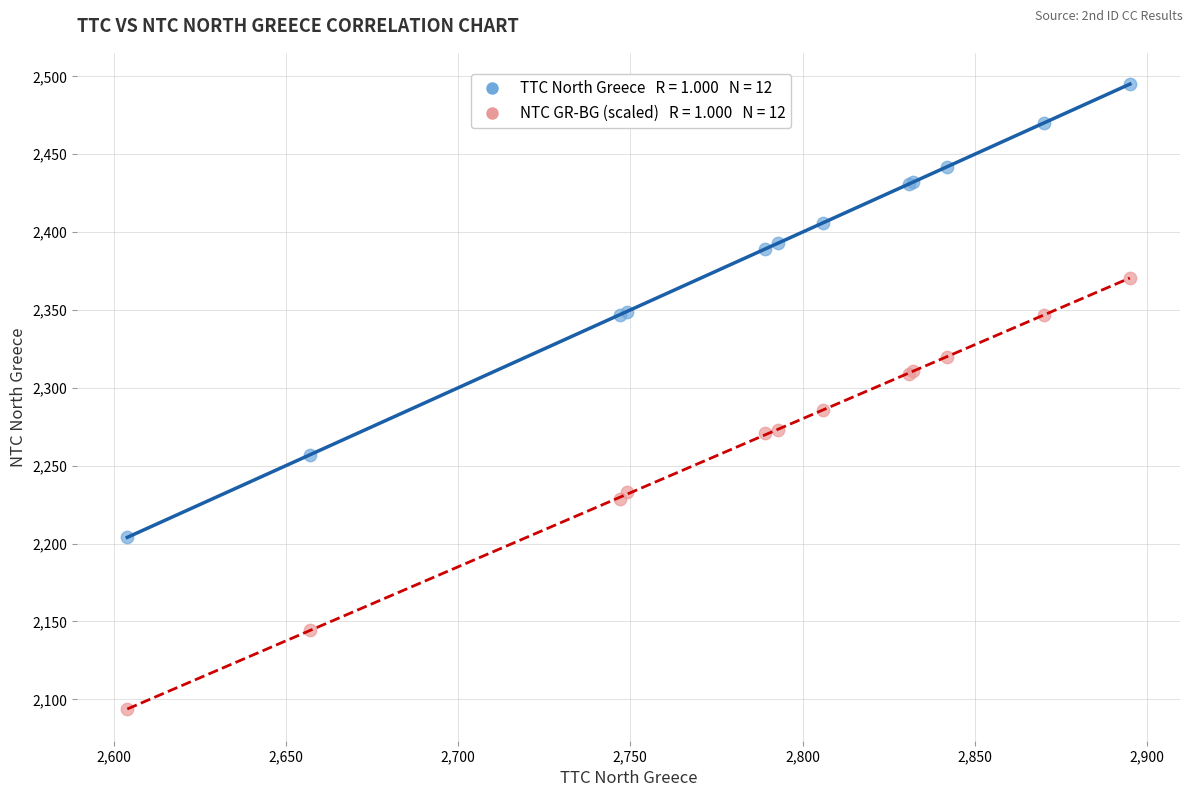

Across all series, what Y value is closest to 2294?

2285.7